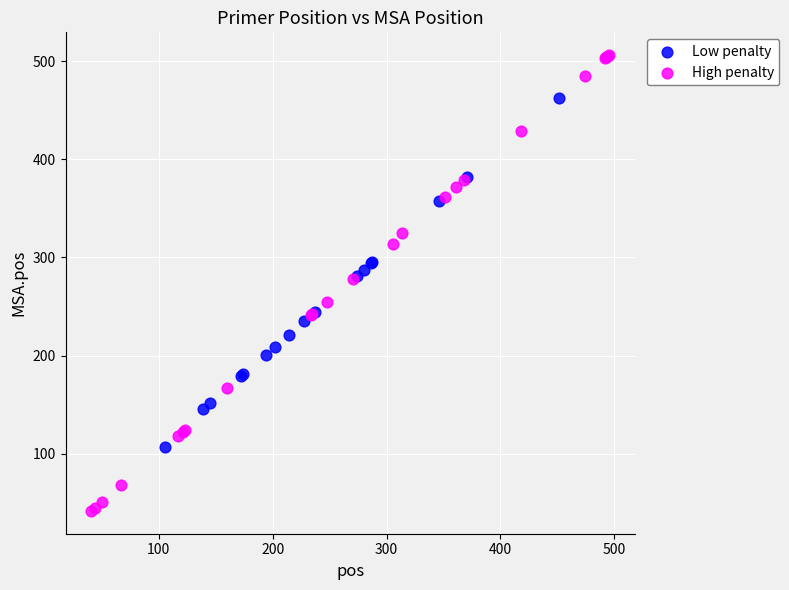

Which series contains the highest Y value?

High penalty